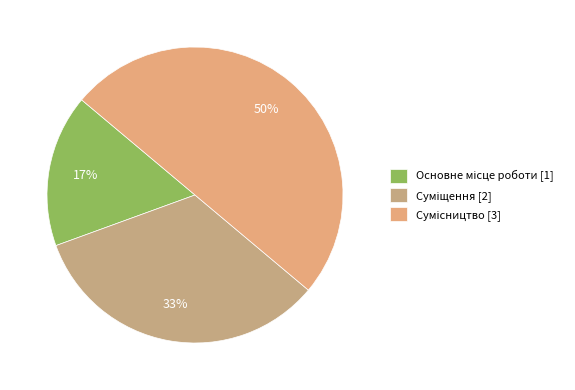

Rank the categories by value from highest to lowest.

Сумісництво, Суміщення, Основне місце роботи